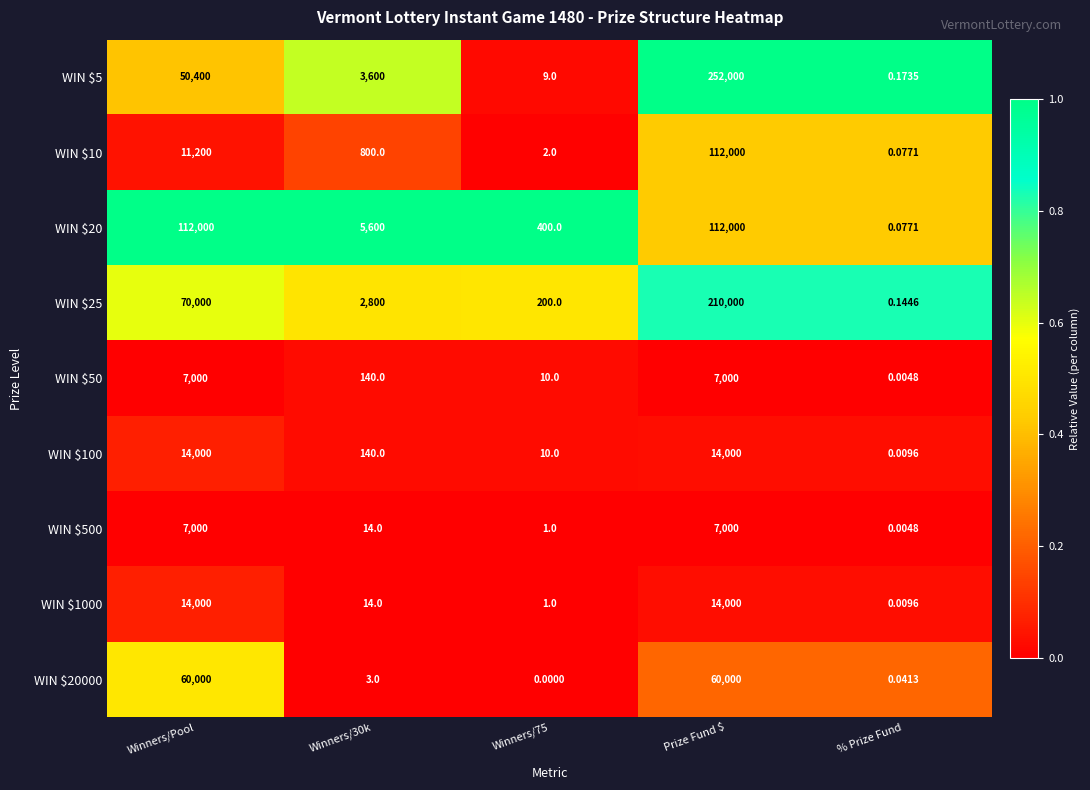

At which category is the sum across all series the highest?

Prize Fund $